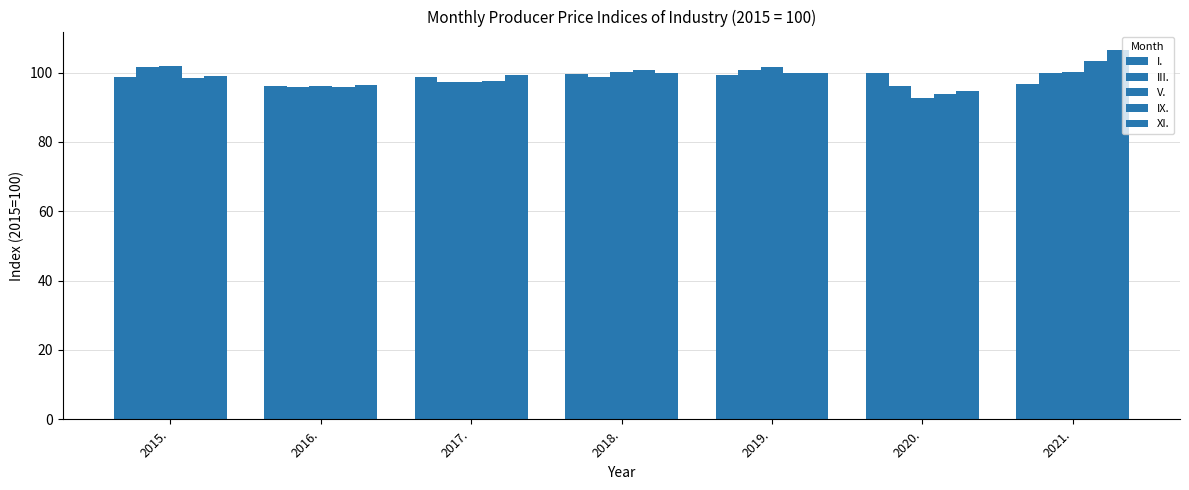

What is the average value of the III. series?

98.6